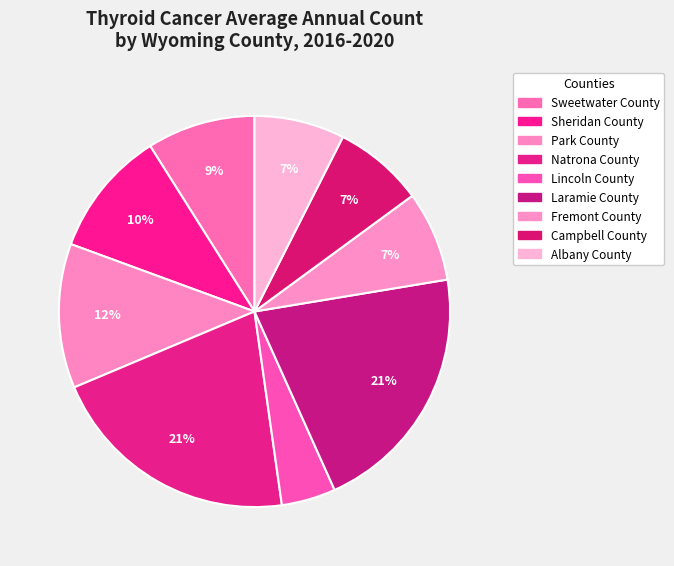

Which has a higher value, Lincoln County or Natrona County?

Natrona County